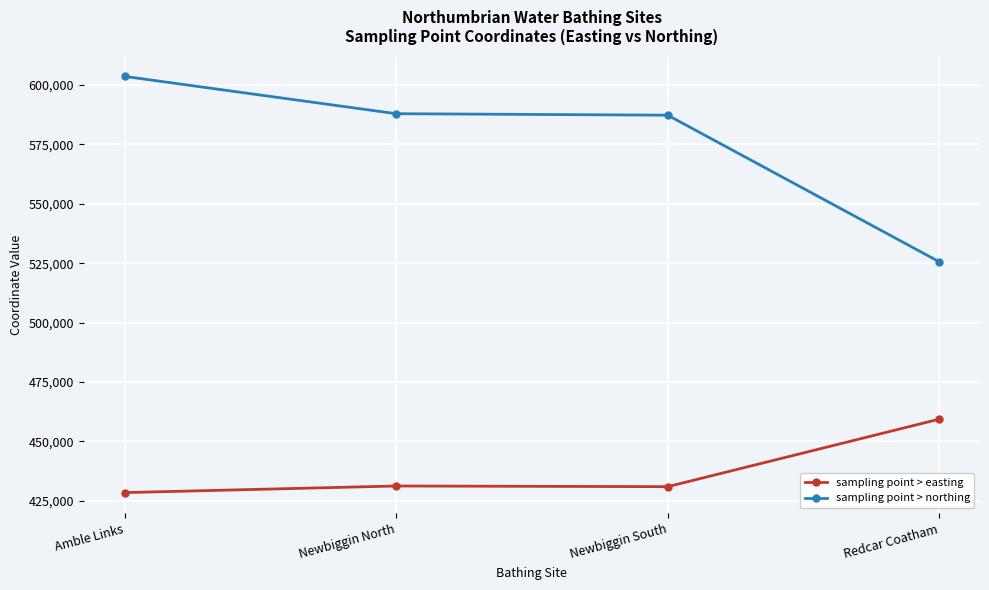

How many categories are shown in the chart?

4